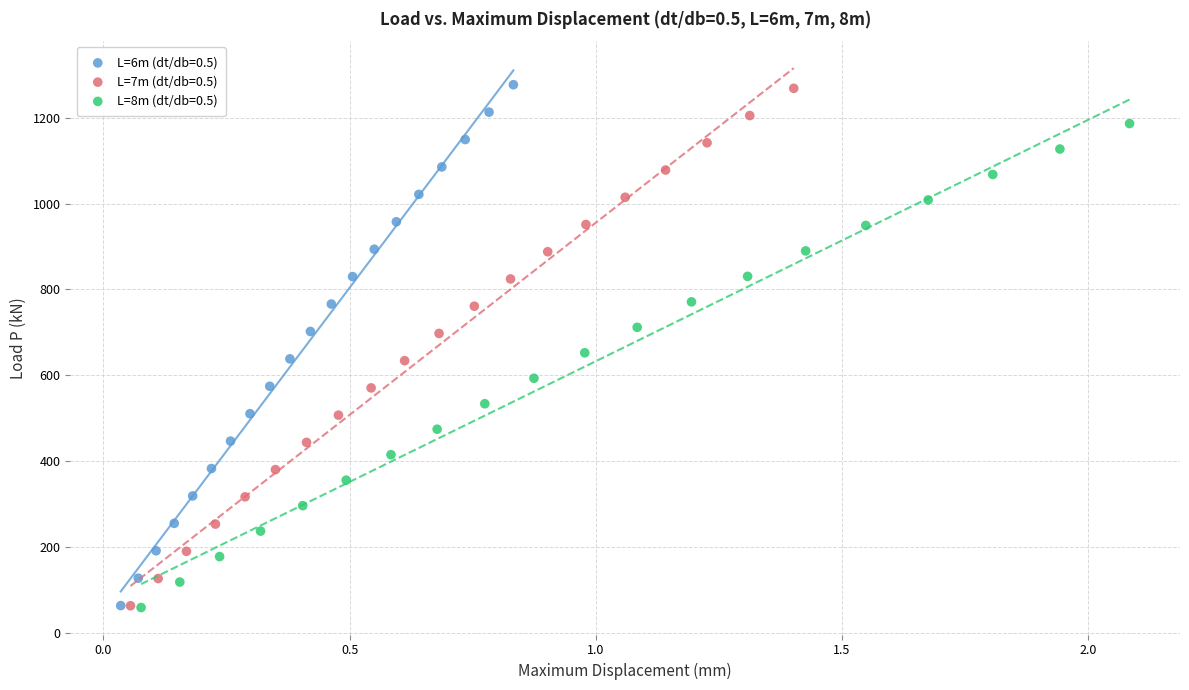

Which series has the widest spread of Y values?

L=6m (dt/db=0.5)